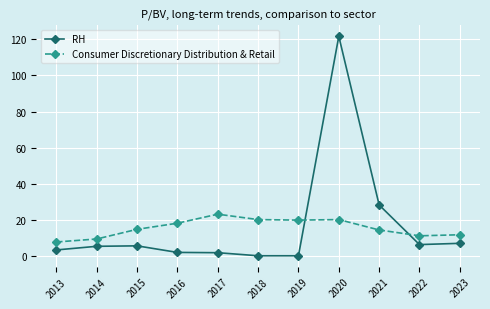

At which label is RH closest to 60?

2021